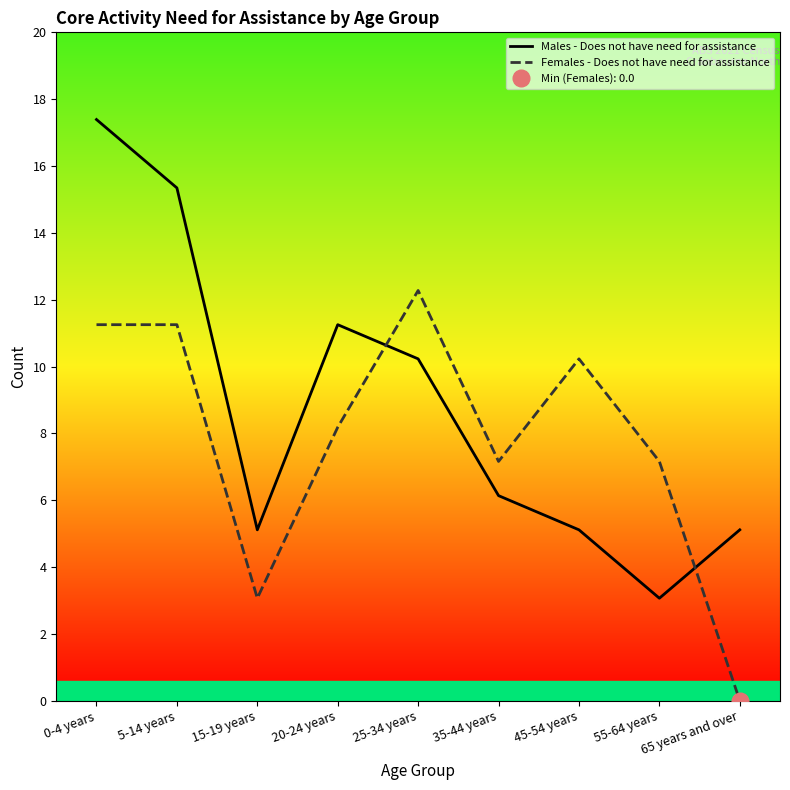

What is the difference between the second highest and minimum values in the Males - Does not have need for assistance series?

12